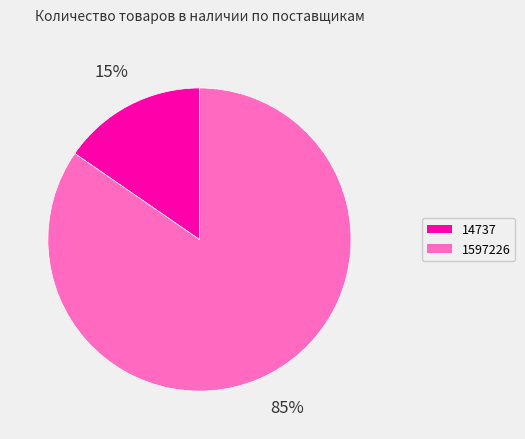

Is there a majority slice in this chart?

Yes